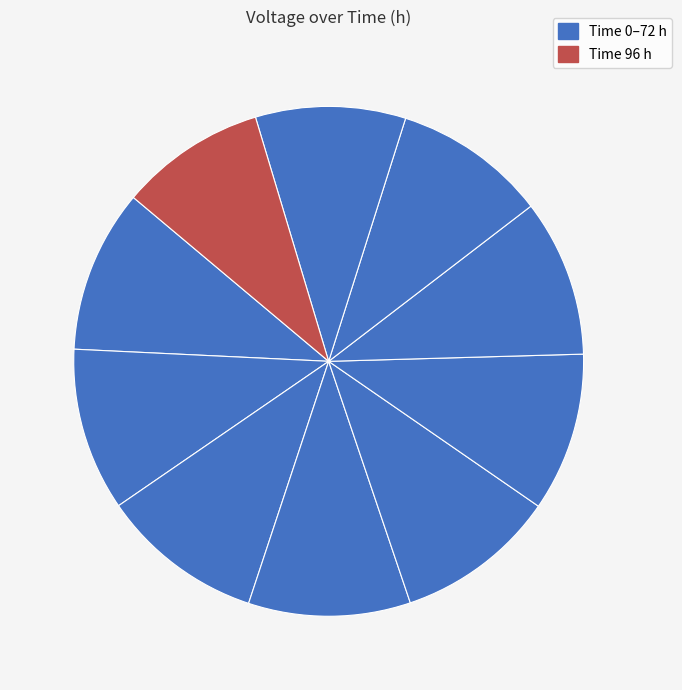

Is there any slice that represents more than half of the pie?

No